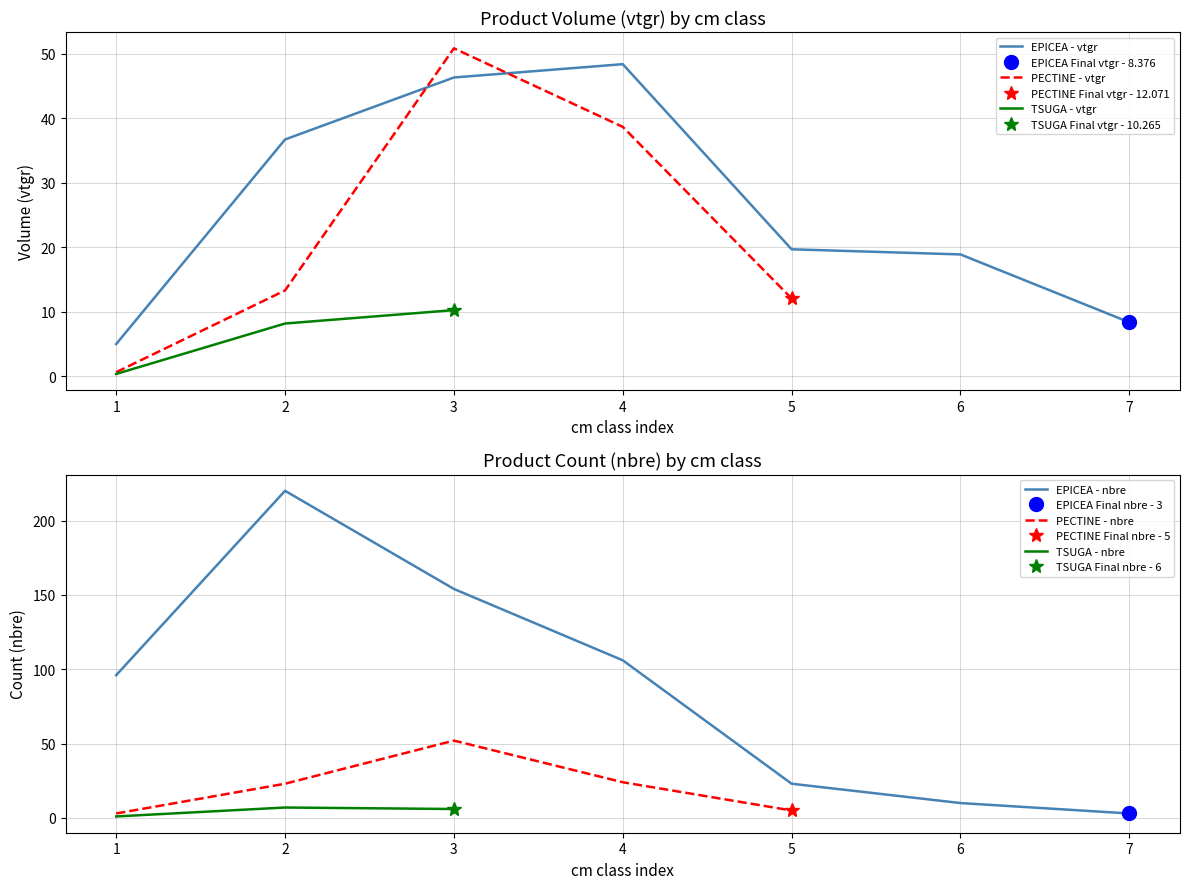

The value of produit_nbre at 5 is 11.2. True or false?

False